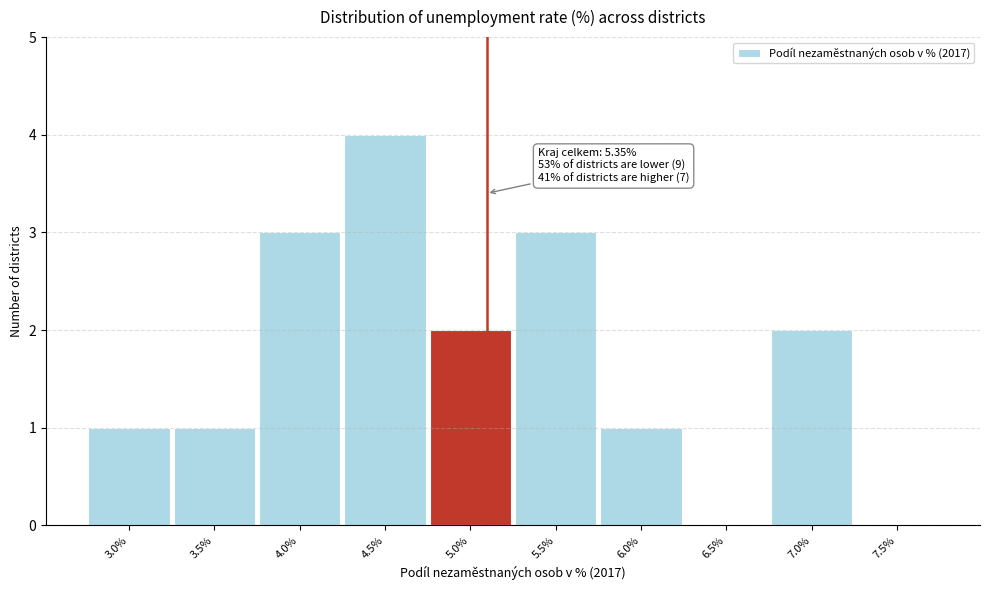

Reading right to left, what are all the values shown in this chart?

7.5%=0	7.0%=2	6.5%=0	6.0%=1	5.5%=3	5.0%=2	4.5%=4	4.0%=3	3.5%=1	3.0%=1